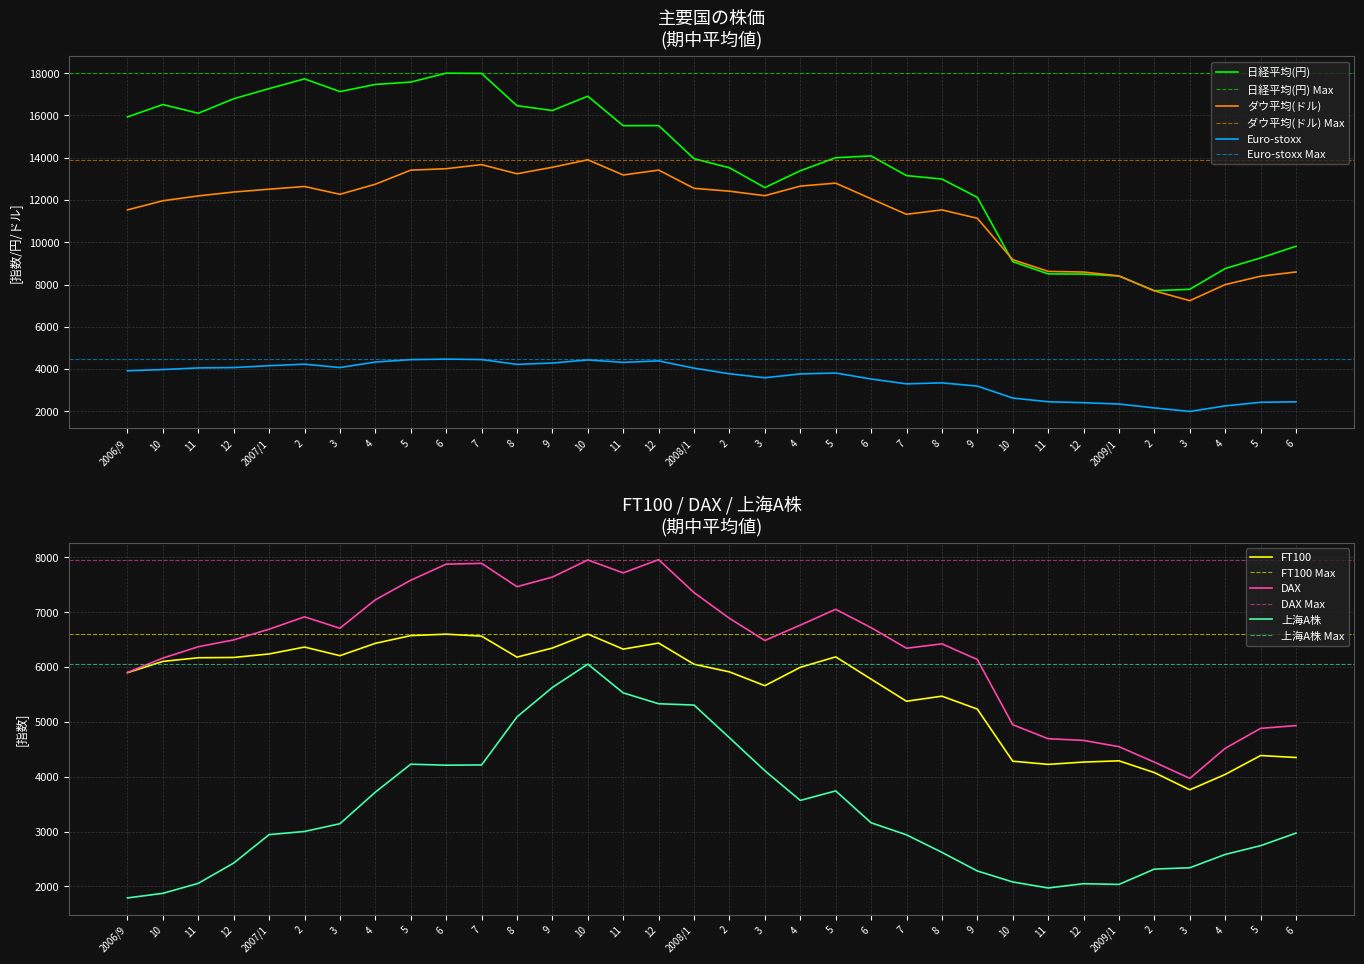

True or false: DAX and ダウ平均(ドル) intersect in this chart.

False